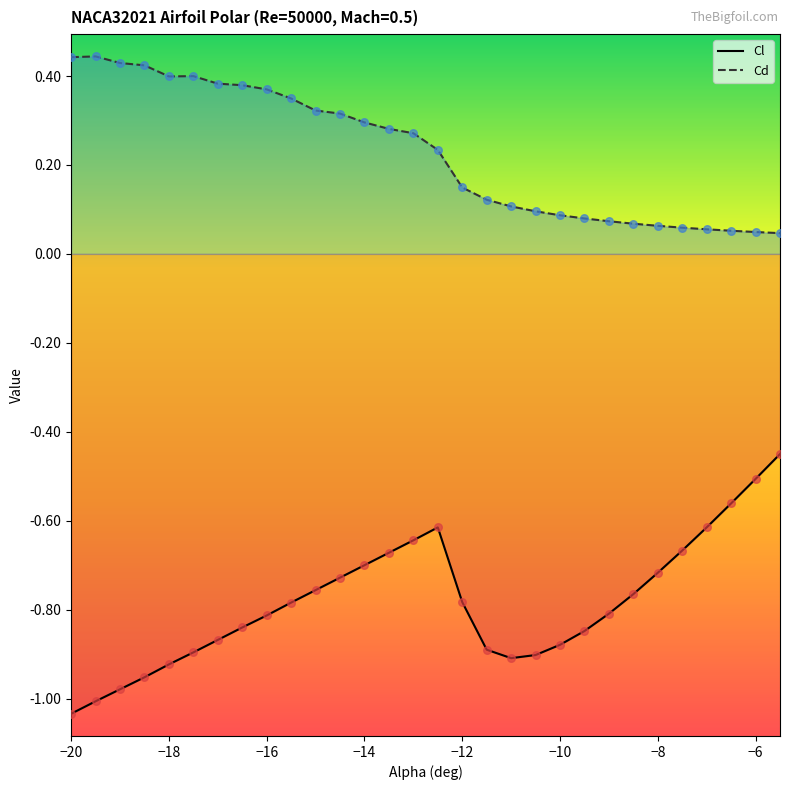

At how many categories does at least one series exceed 0?

30